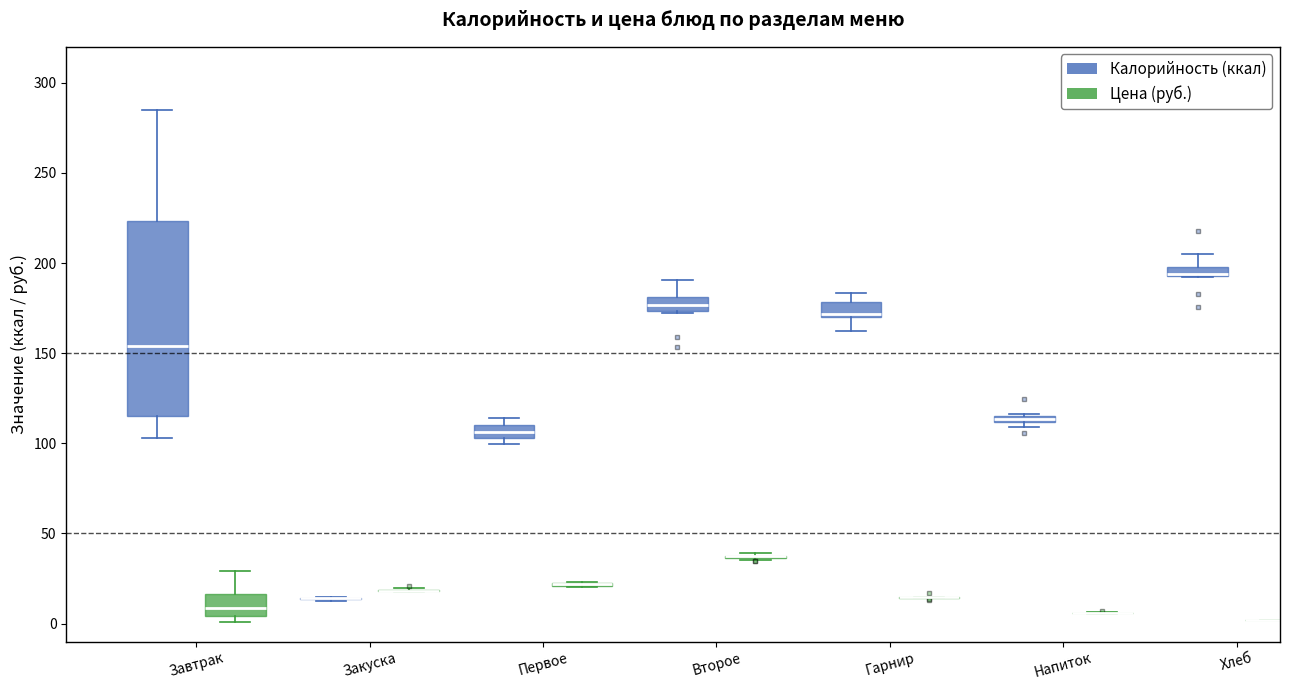

Where is the upper edge of the box for Завтрак (Калорийность (ккал)) on the y-axis? The values are not printed on the chart, so give them approximately, as read against the axis.

225